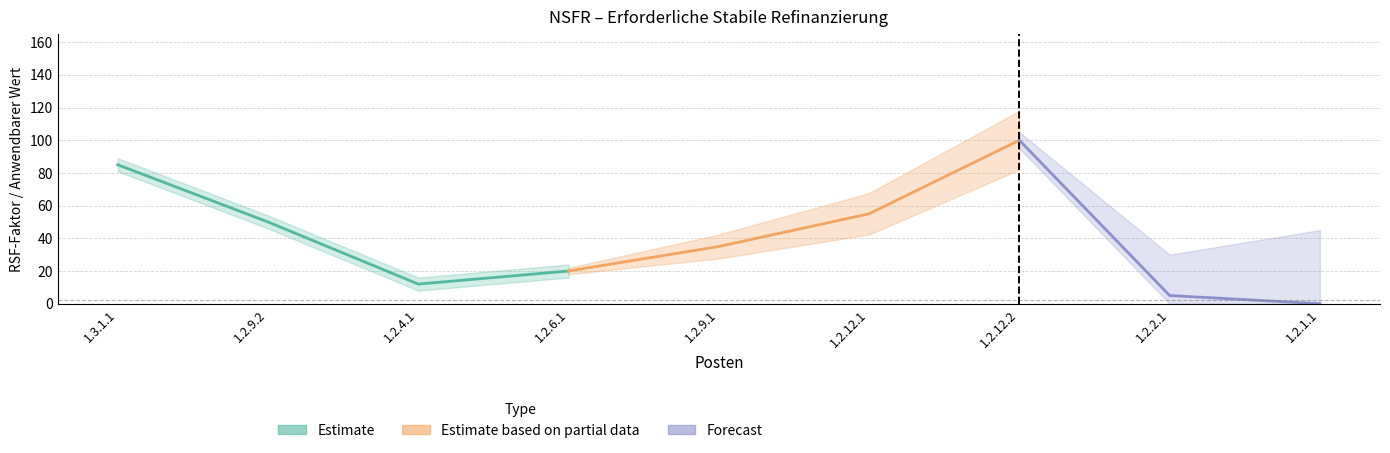

The value of Anwendbarer RSF-Faktor at 1.2.2.1 is 7. True or false?

False